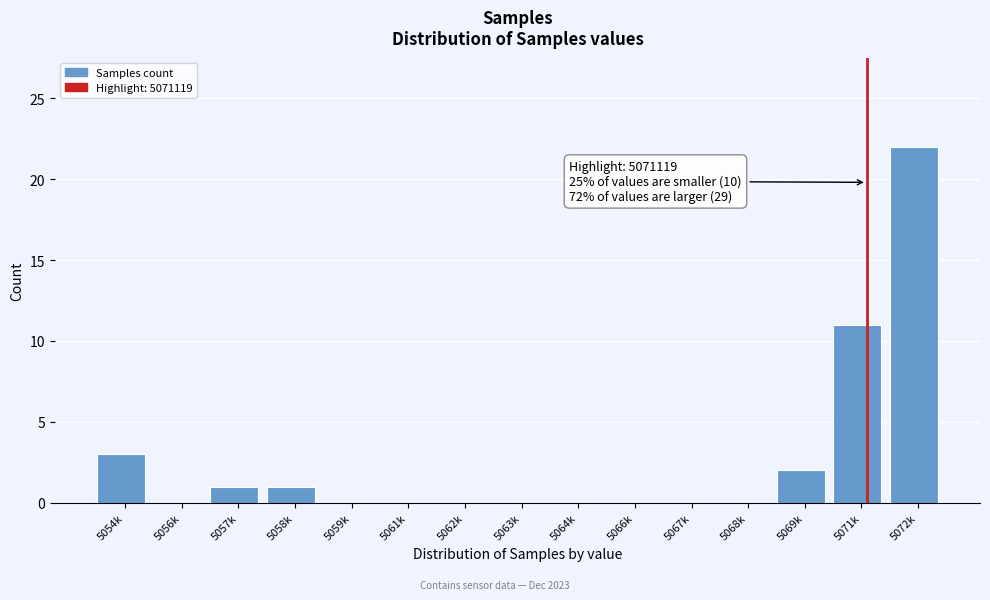

Reading right to left, transcribe all the data shown in this chart.

5072k=22	5071k=11	5069k=2	5068k=0	5067k=0	5066k=0	5064k=0	5063k=0	5062k=0	5061k=0	5059k=0	5058k=1	5057k=1	5056k=0	5054k=3